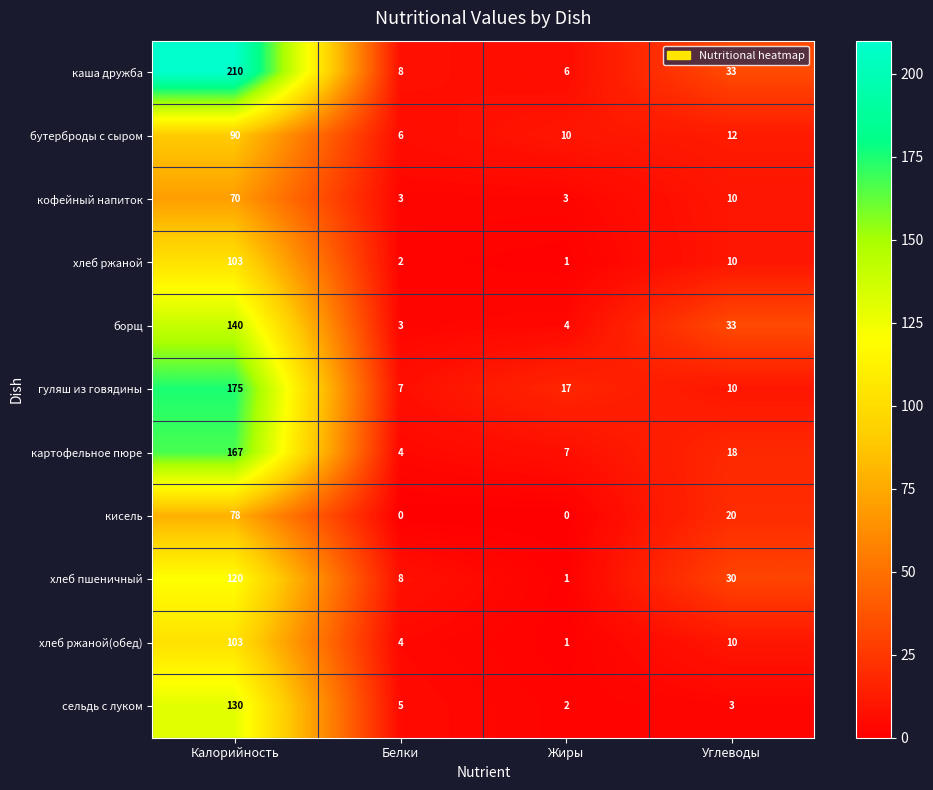

Count the number of data series in this chart.

11